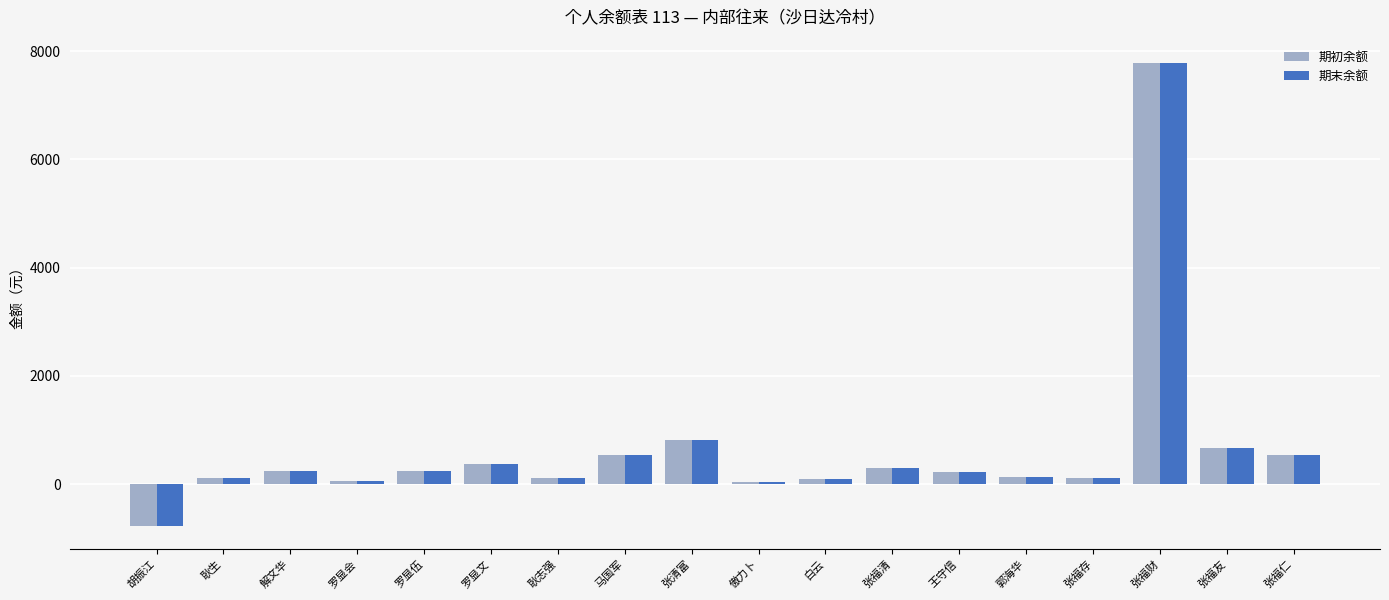

At which category does the chart reach its minimum across all series?

胡振江